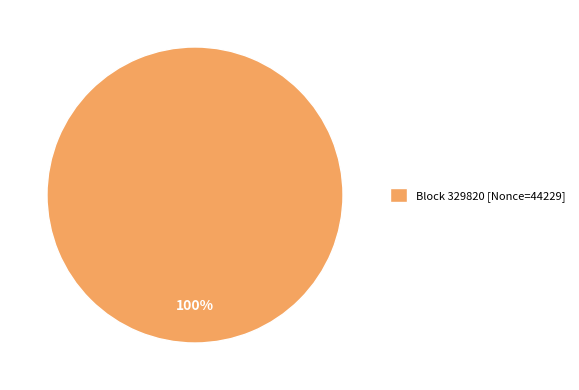

The Block 329820 [Nonce=44229] slice represents 85% of the pie. True or false?

False